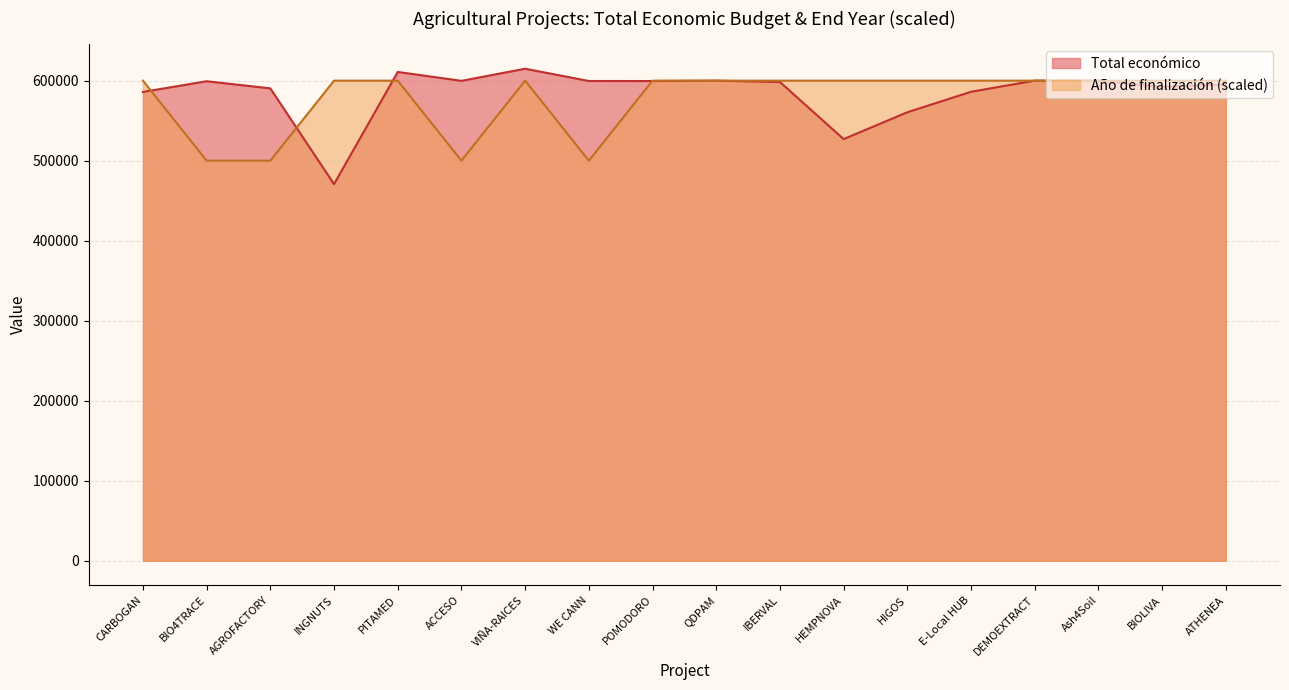

At ACCESO, list the series in order from smallest to largest.

Año de finalización (scaled), Total económico